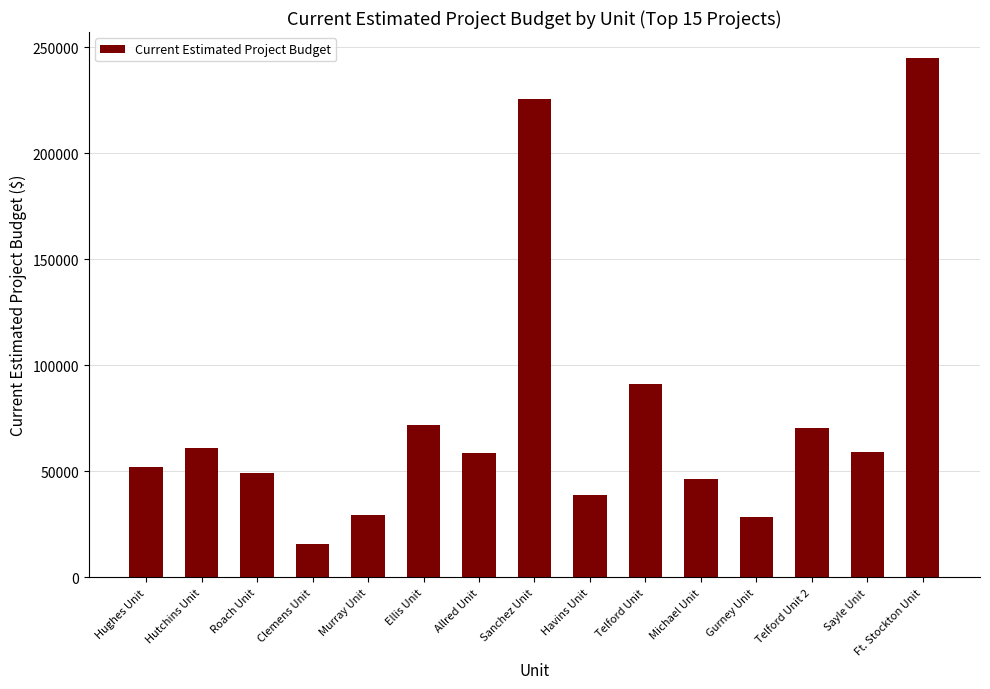

What is the difference between the maximum and minimum values?

229394.3